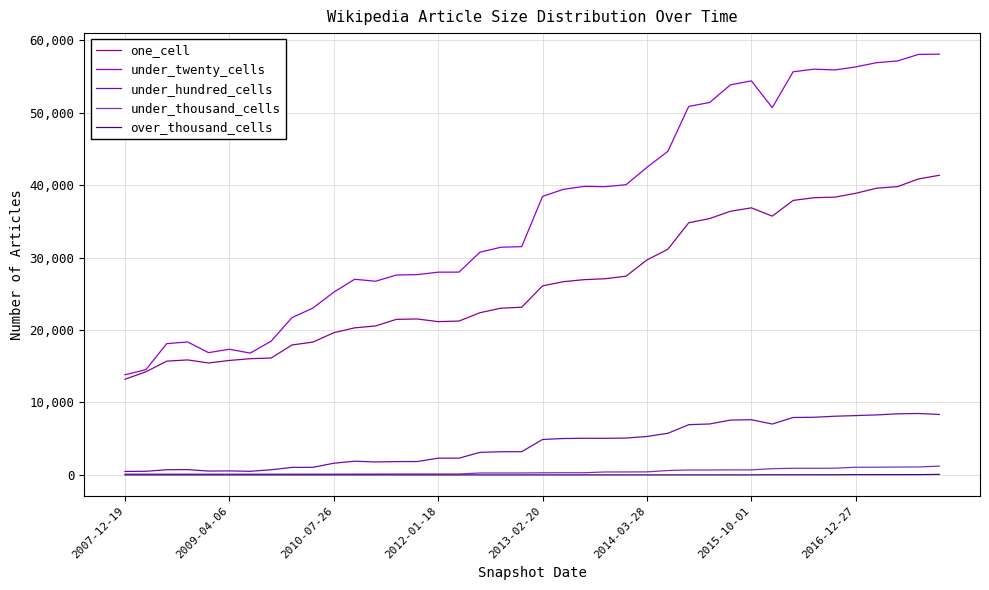

What is the average value of the under_hundred_cells series?

4198